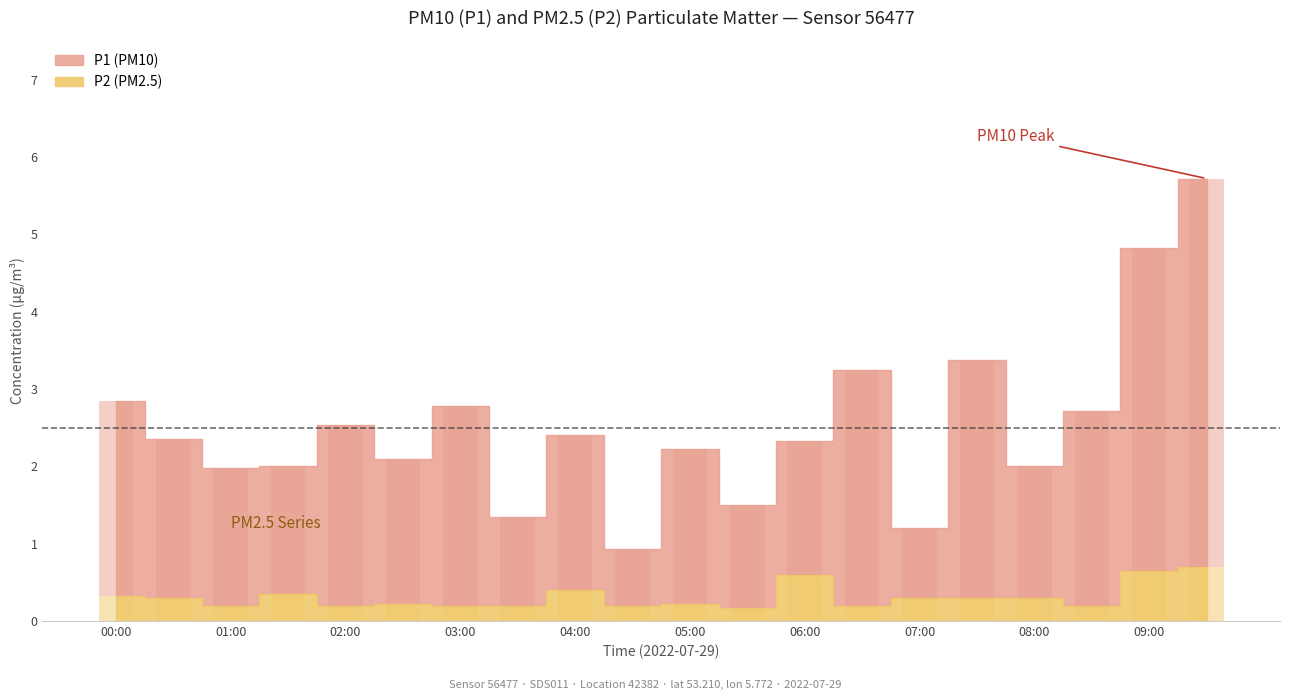

What is the label of the 8th bar from the right?

06:00